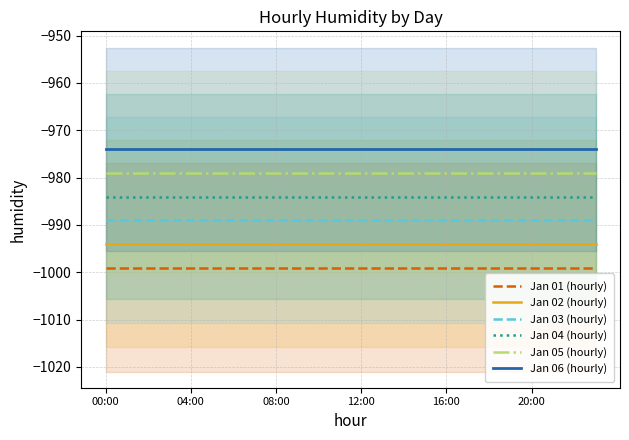

What are all the series names shown in the legend?

Jan 01 (hourly), Jan 02 (hourly), Jan 03 (hourly), Jan 04 (hourly), Jan 05 (hourly), Jan 06 (hourly)